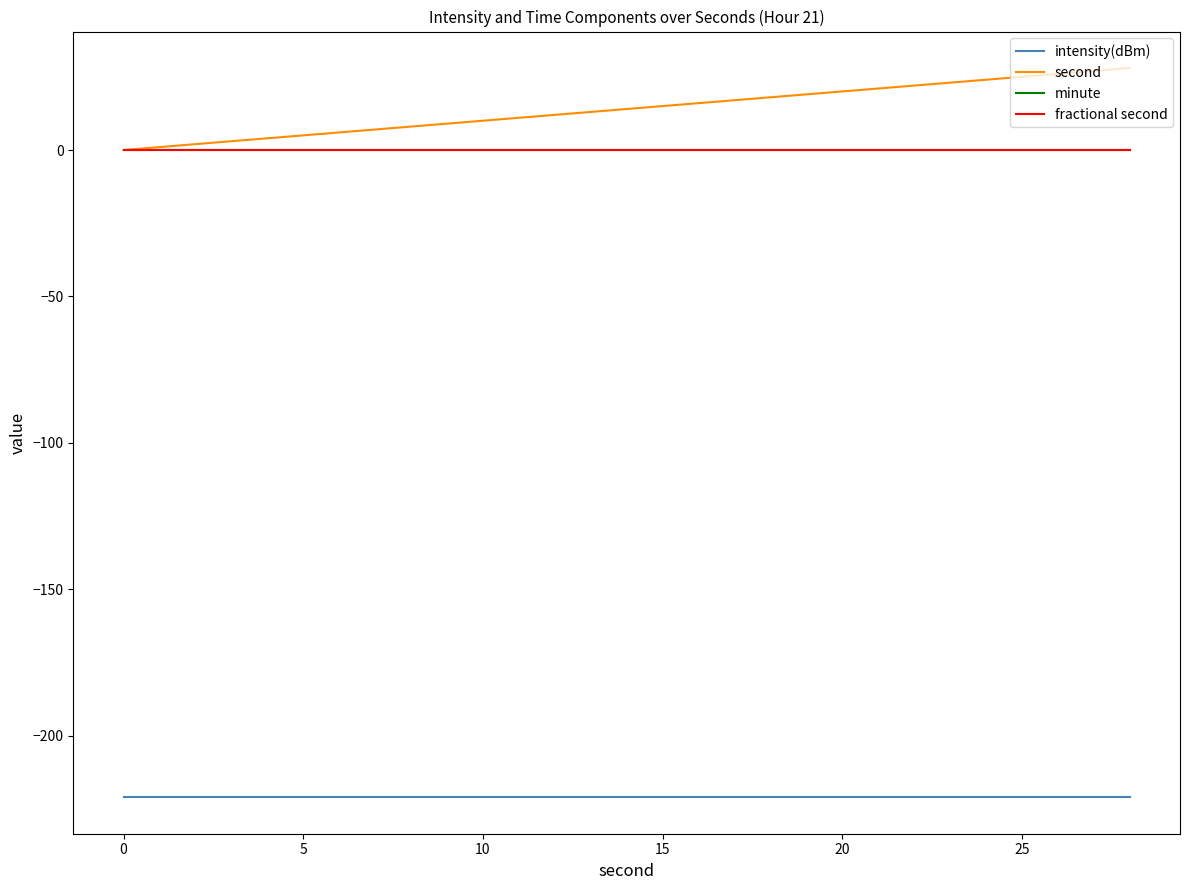

Does the chart display data point markers on the line(s)?

No